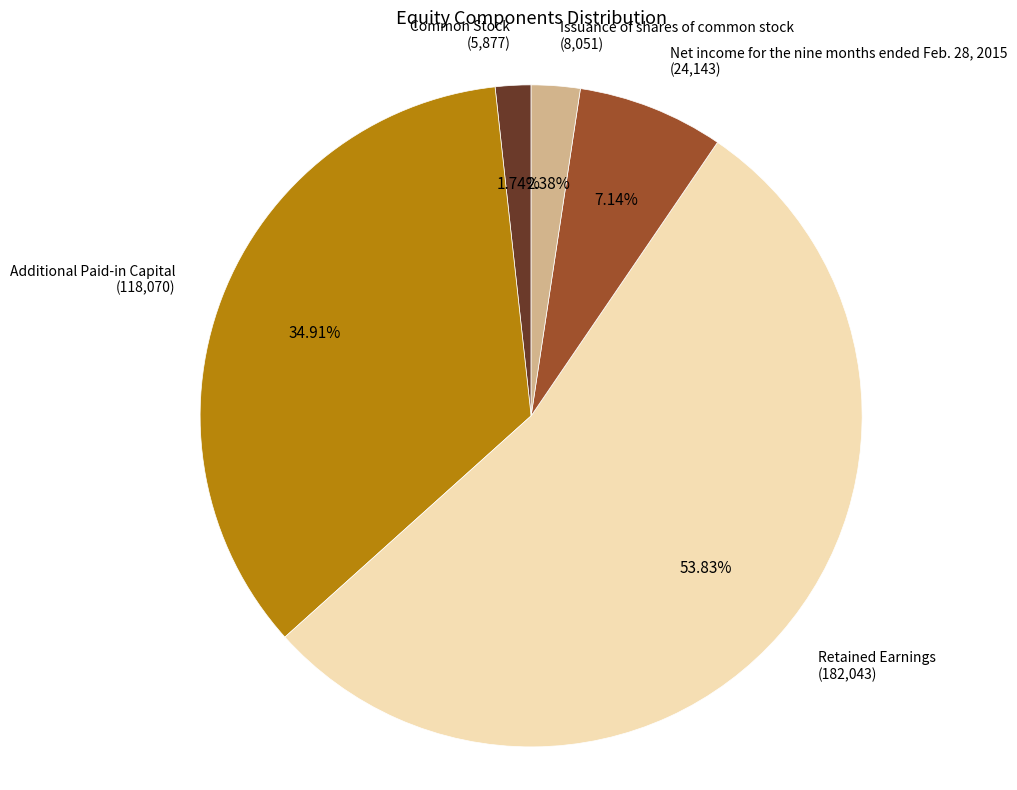

Is there a majority slice in this chart?

Yes